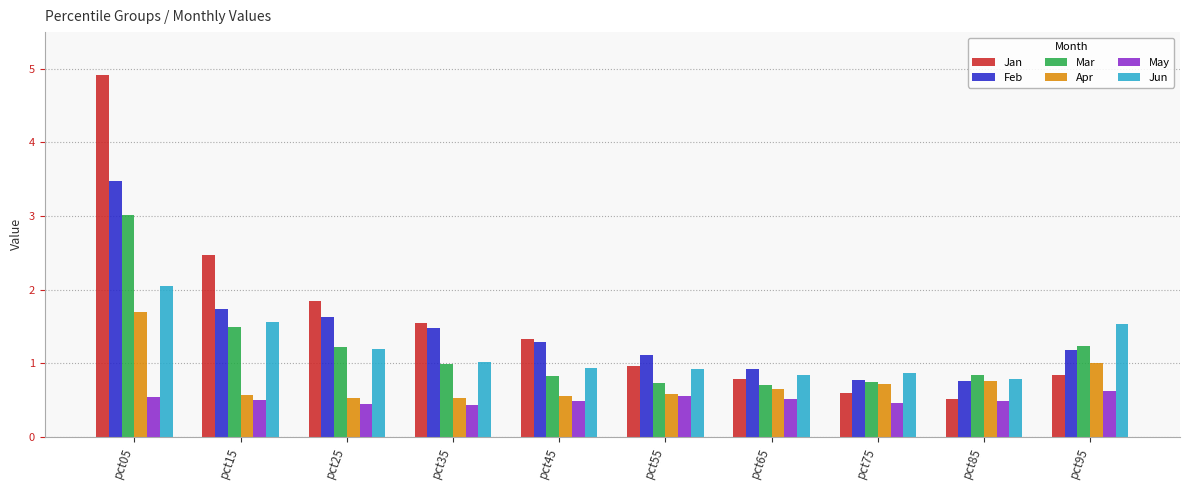

Between pct55 and pct75, which series saw the biggest shift?

Jan